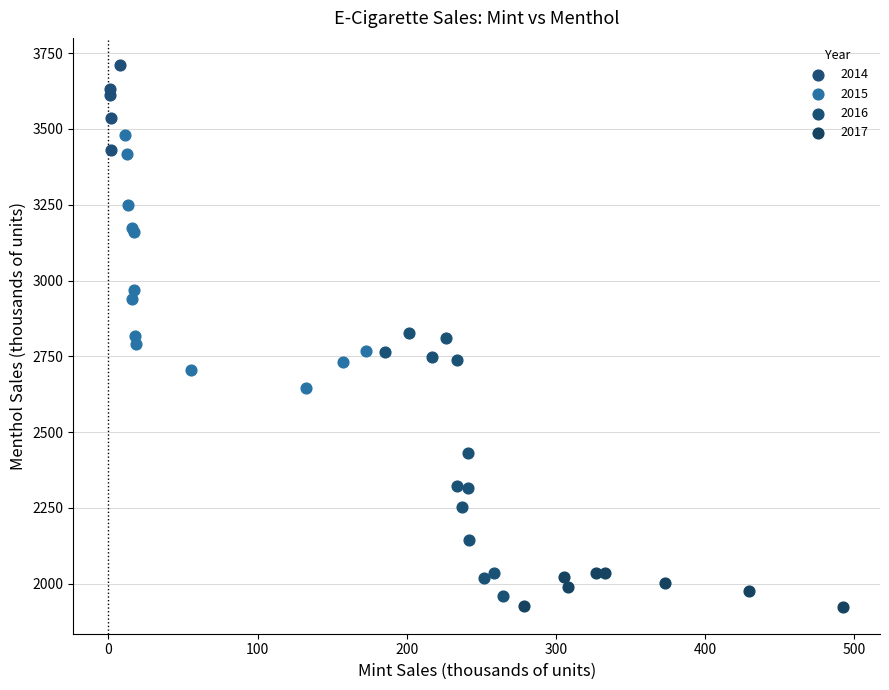

Which series reaches the maximum Y coordinate?

2014